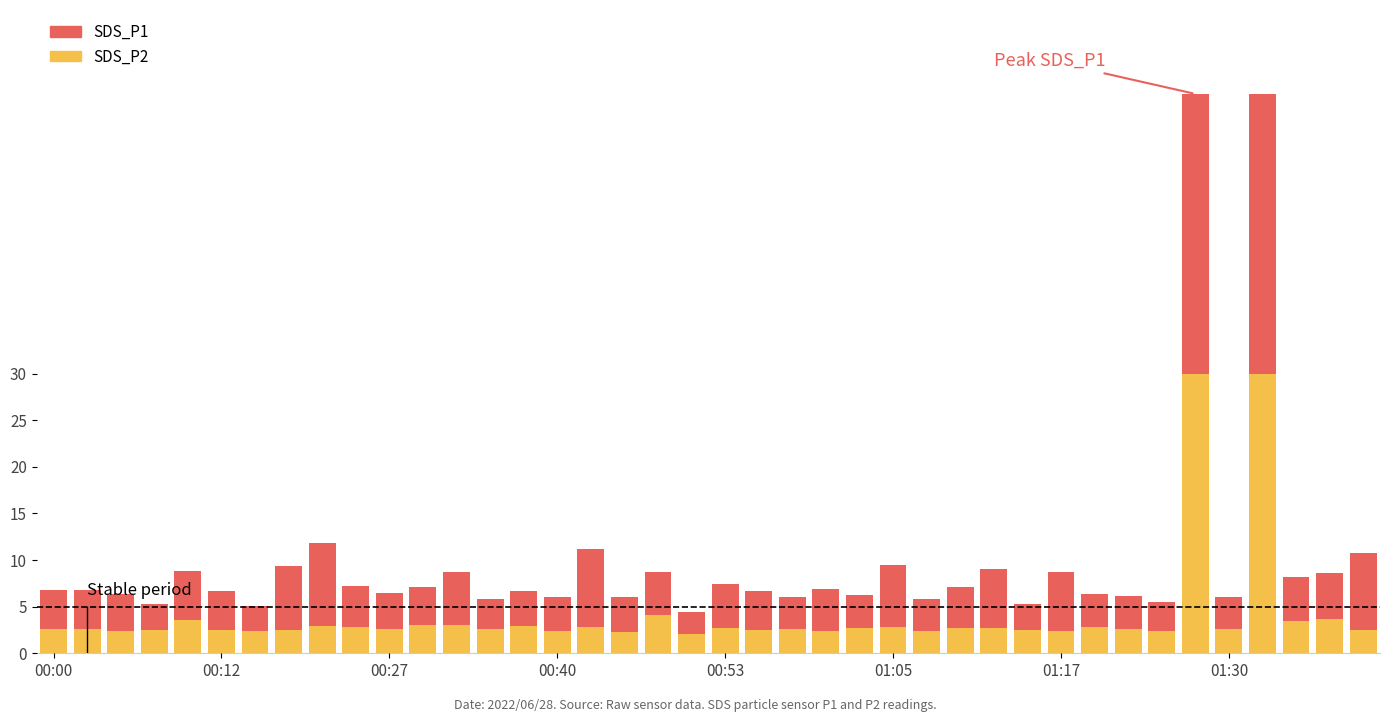

What is the sum of all SDS_P2 values?

163.2